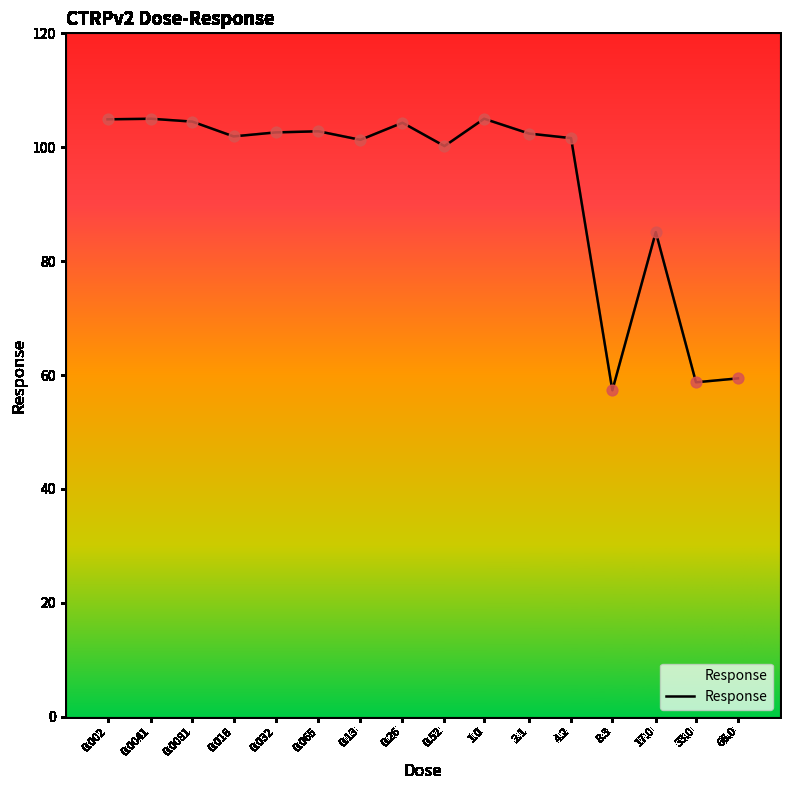

What is the difference between the maximum and minimum values?

47.7